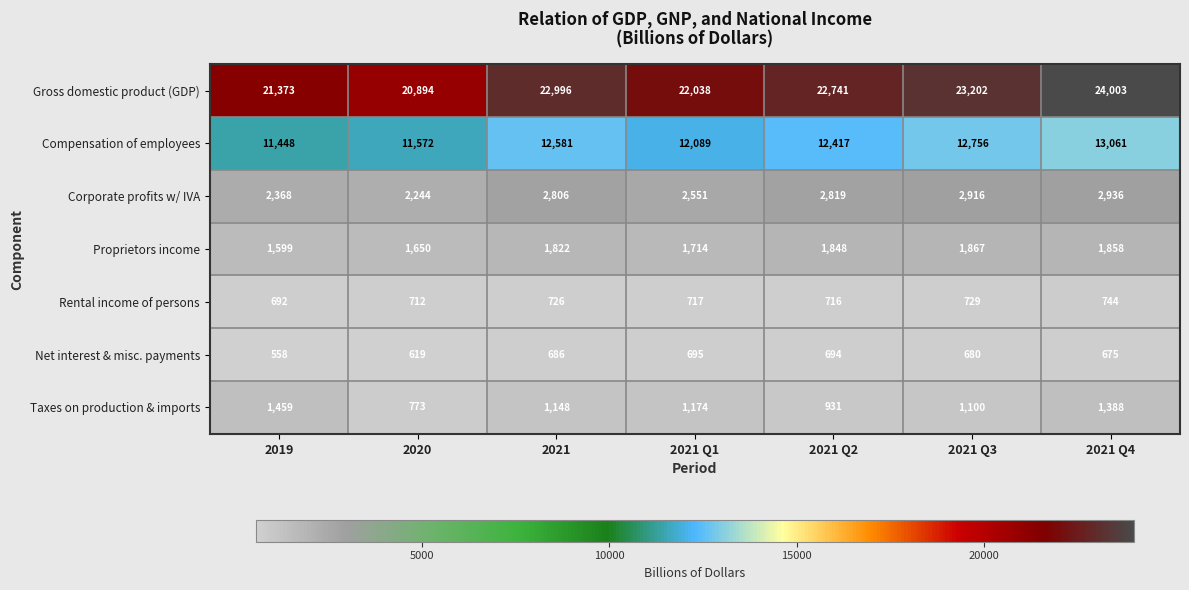

At which category does the chart reach its minimum across all series?

2019